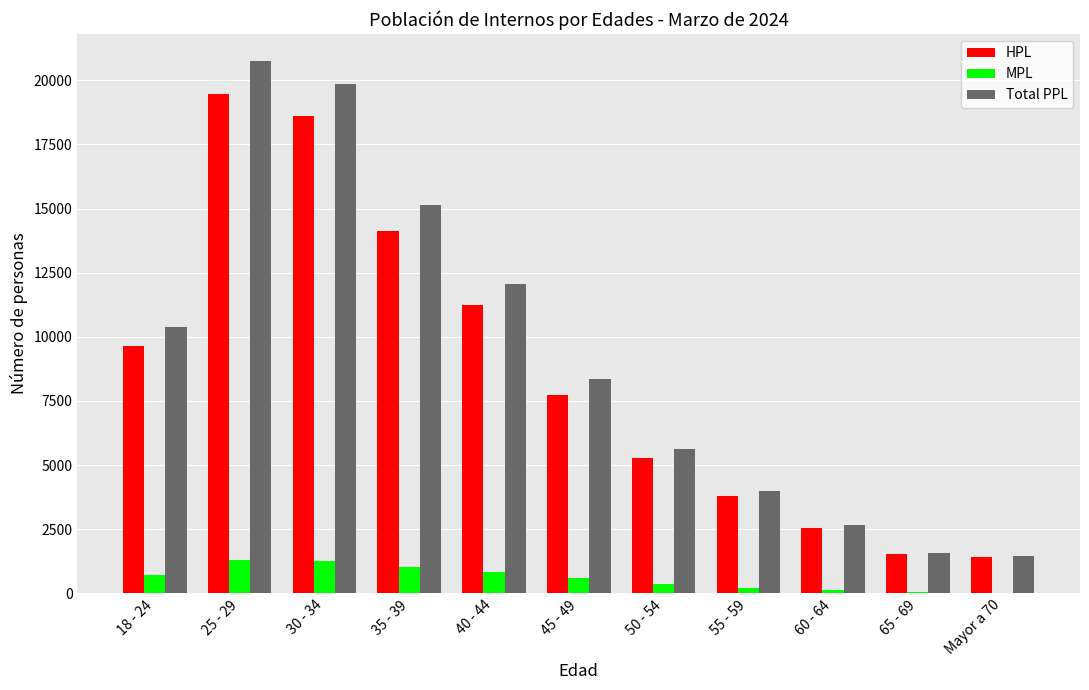

Count the number of data series in this chart.

3